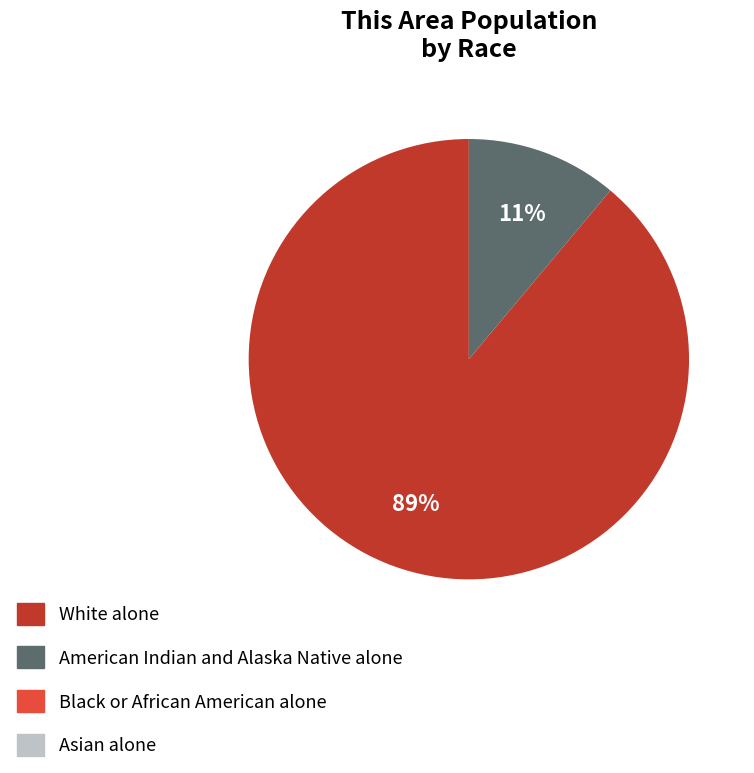

True or false: White alone accounts for 81% of the total.

False